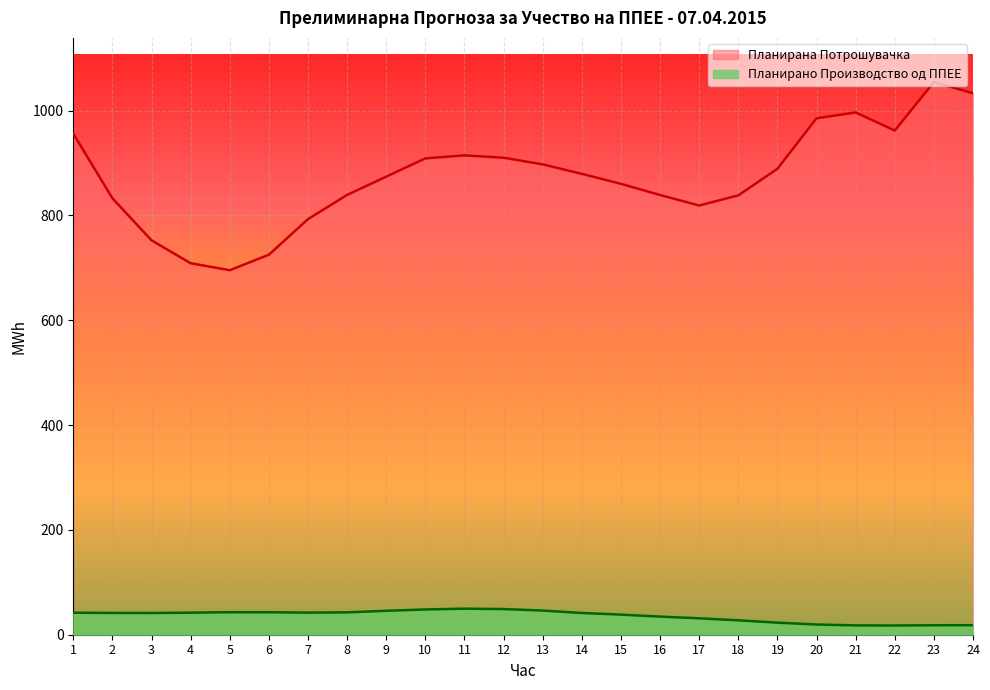

At which category is the sum across all series the highest?

23